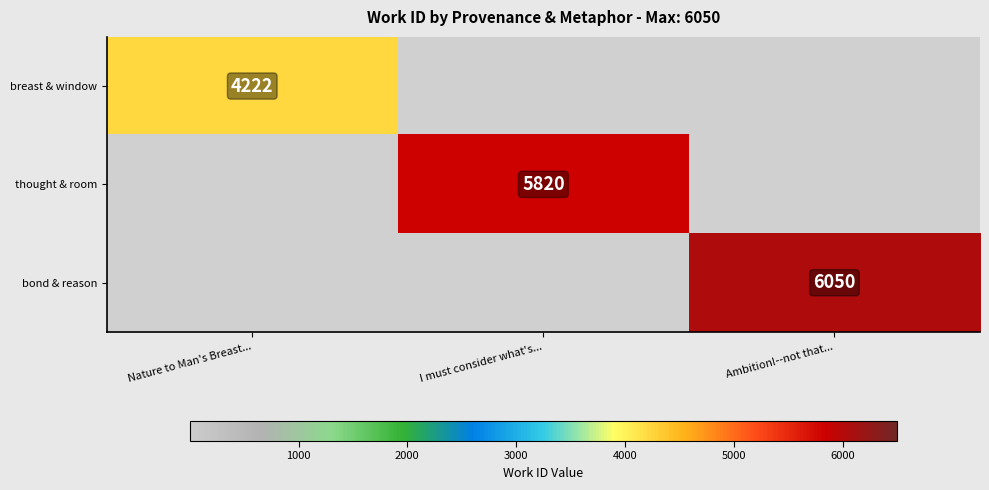

Is the value of thought & room at I must consider what's... greater than the value of bond & reason at Ambition!--not that...?

No